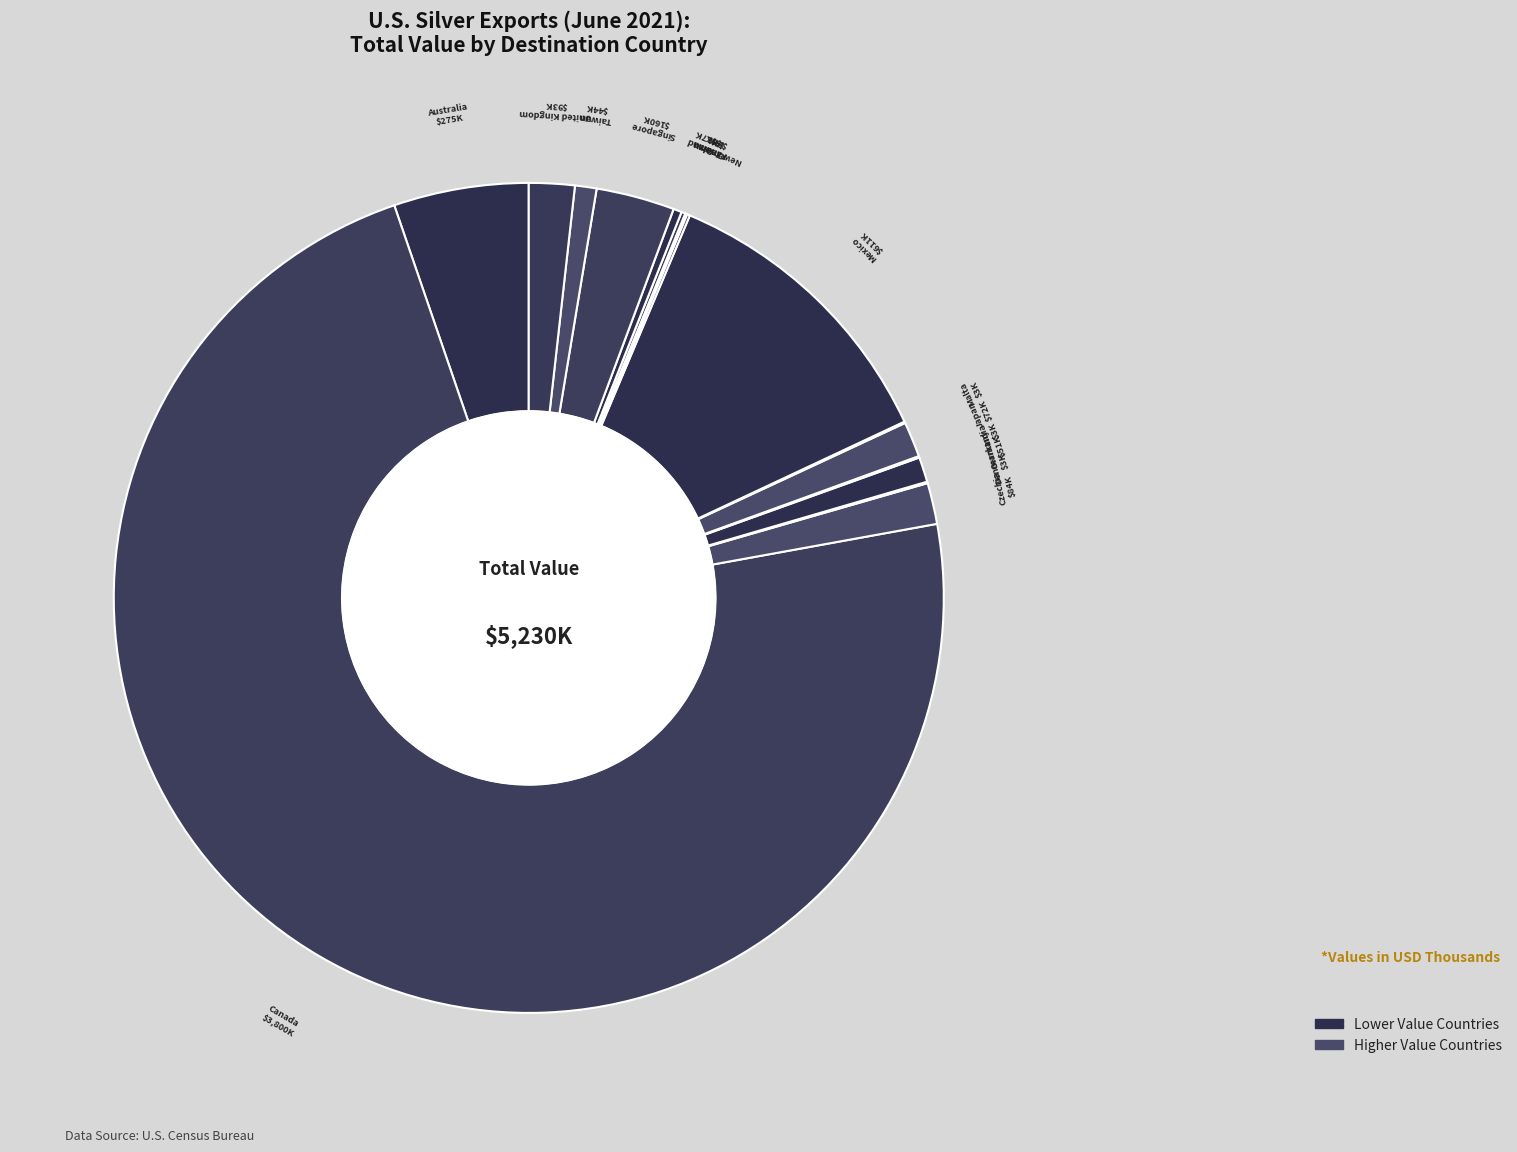

Do Japan and Mexico together represent more than half of the pie?

No